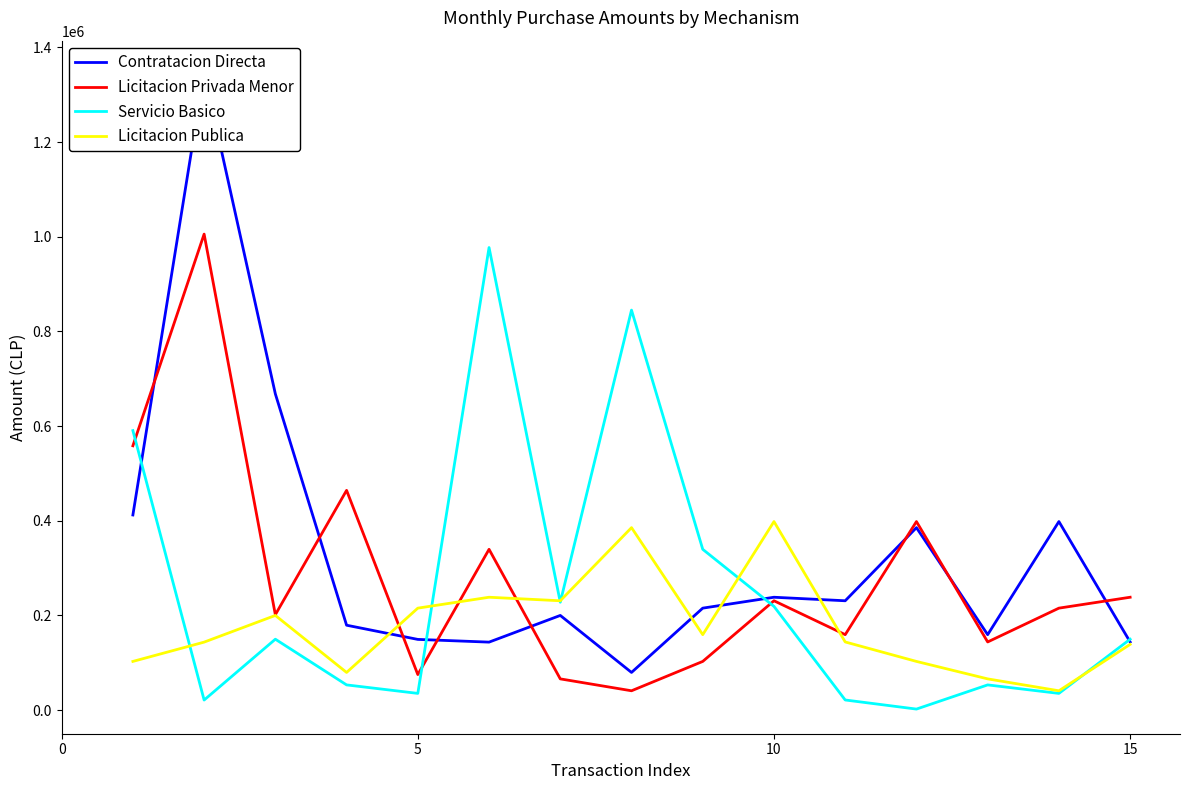

What is the highest value of the Licitacion Publica series?

398249